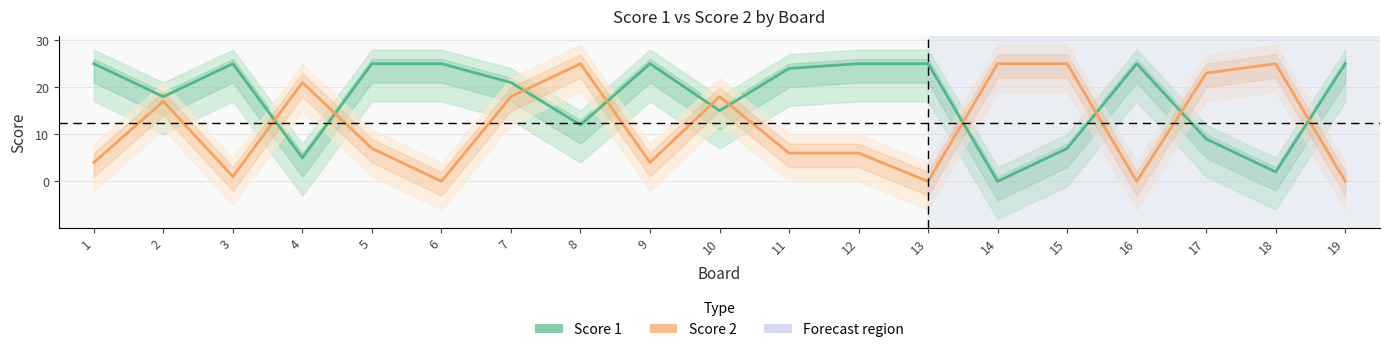

What is the value of the Score 2 point at the 14th from the left?

25